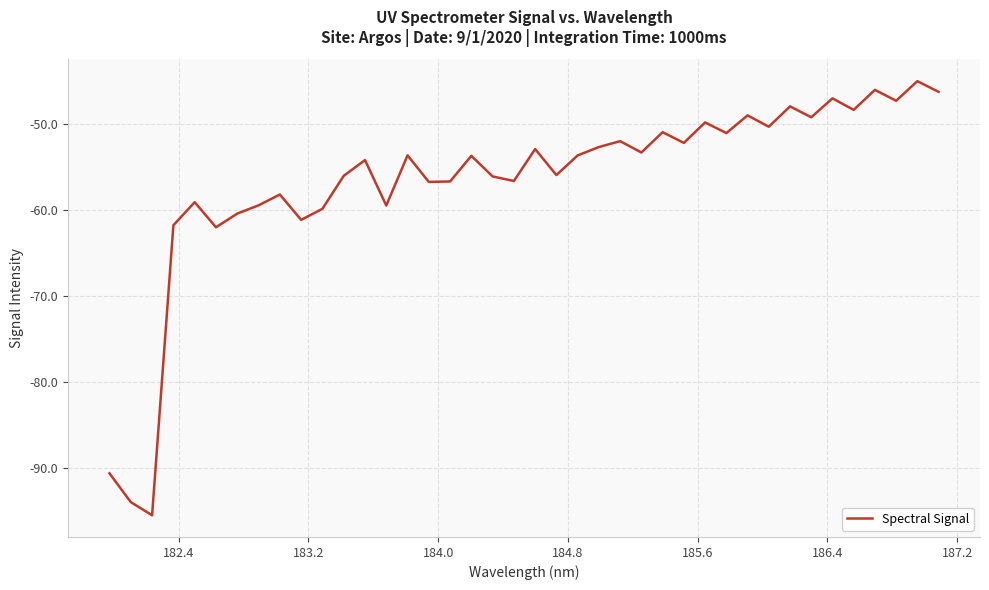

What is the maximum value shown in the chart?

-45.0